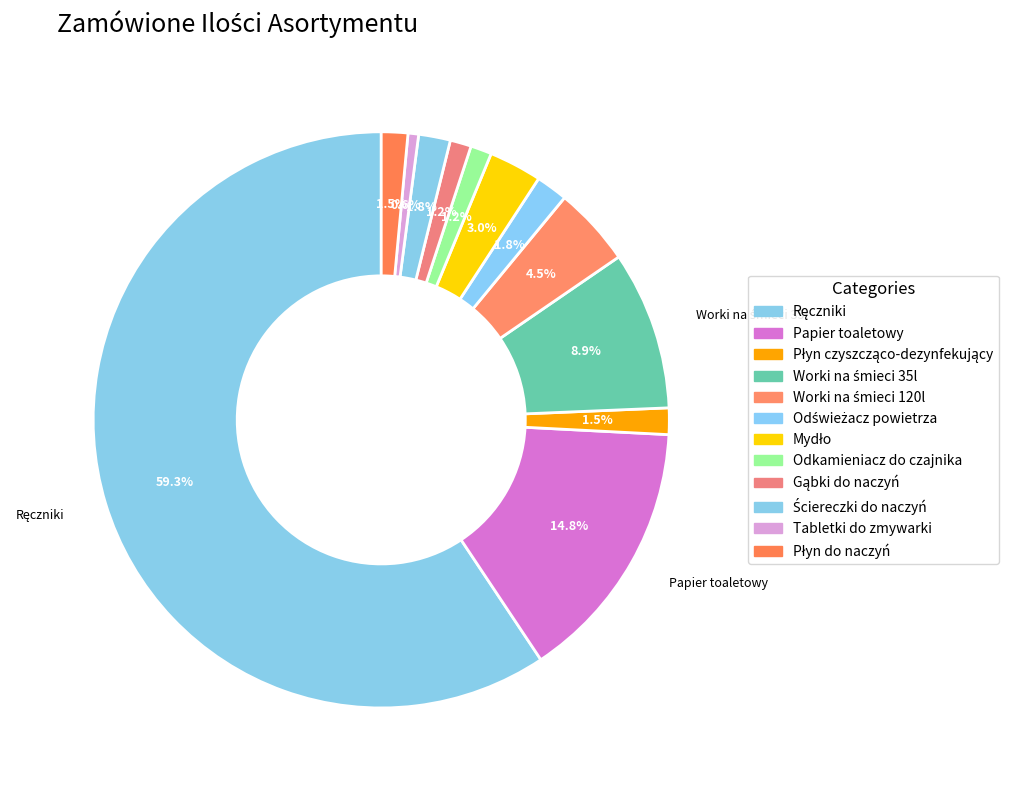

To the nearest percent, what is the difference between the largest and smallest slice percentages?

59%